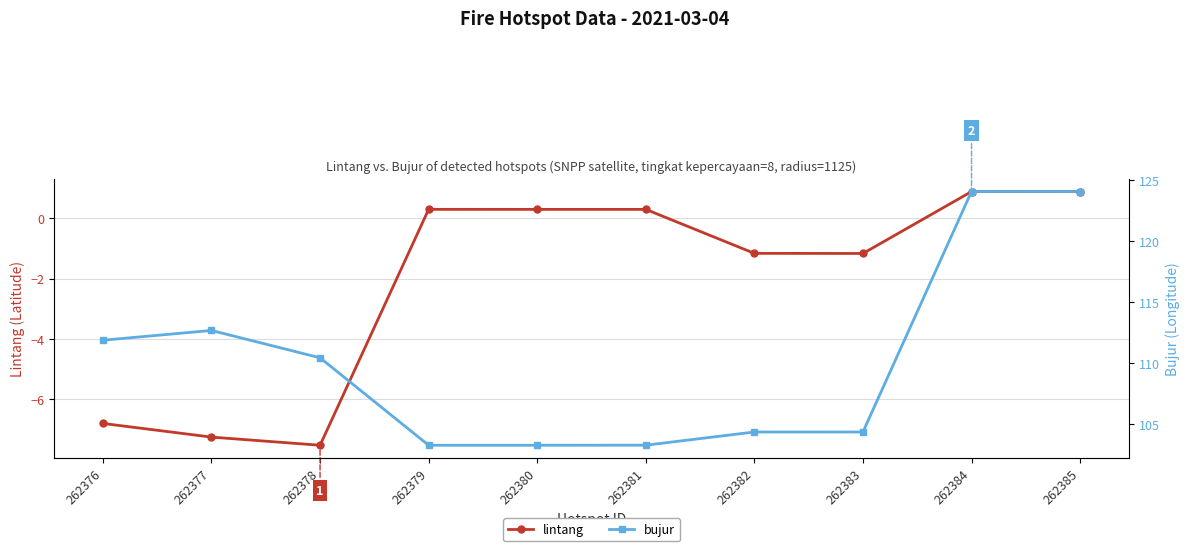

Which series changed the most between 262377 and 262379?

bujur